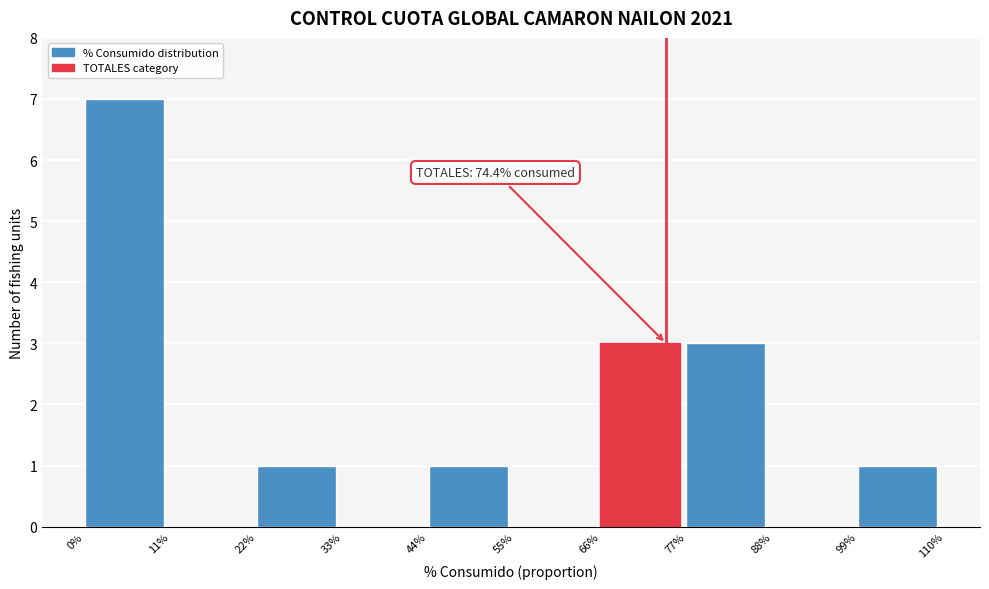

Reading left to right, transcribe all the data shown in this chart.

0%=7	11%=0	22%=1	33%=0	44%=1	55%=0	66%=3	77%=3	88%=0	99%=1